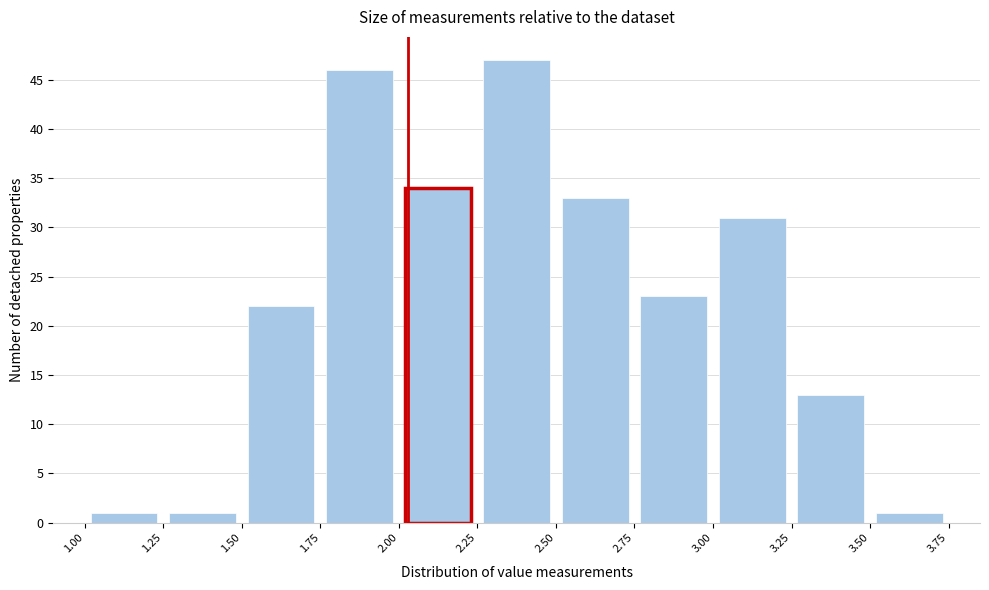

How tall is the bar that spans 3.50 to 3.75 on the x-axis? The values are not printed on the chart, so give them approximately, as read against the axis.

1